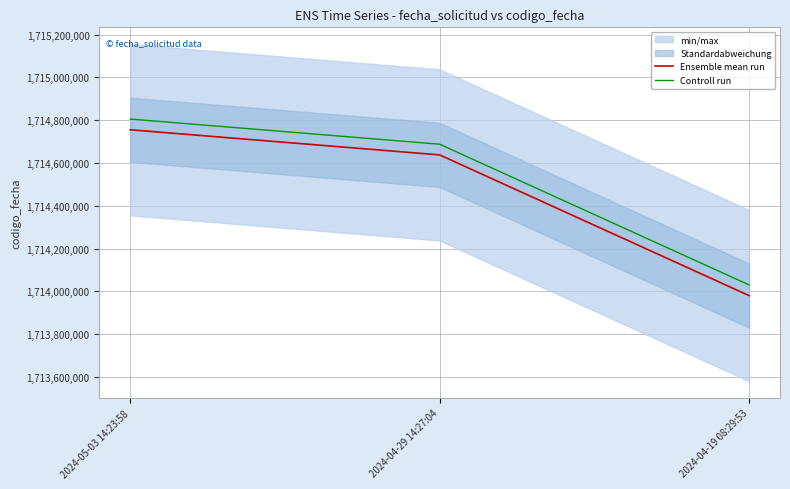

Rank the series by their maximum value, from highest to lowest.

Controll run, Ensemble mean run